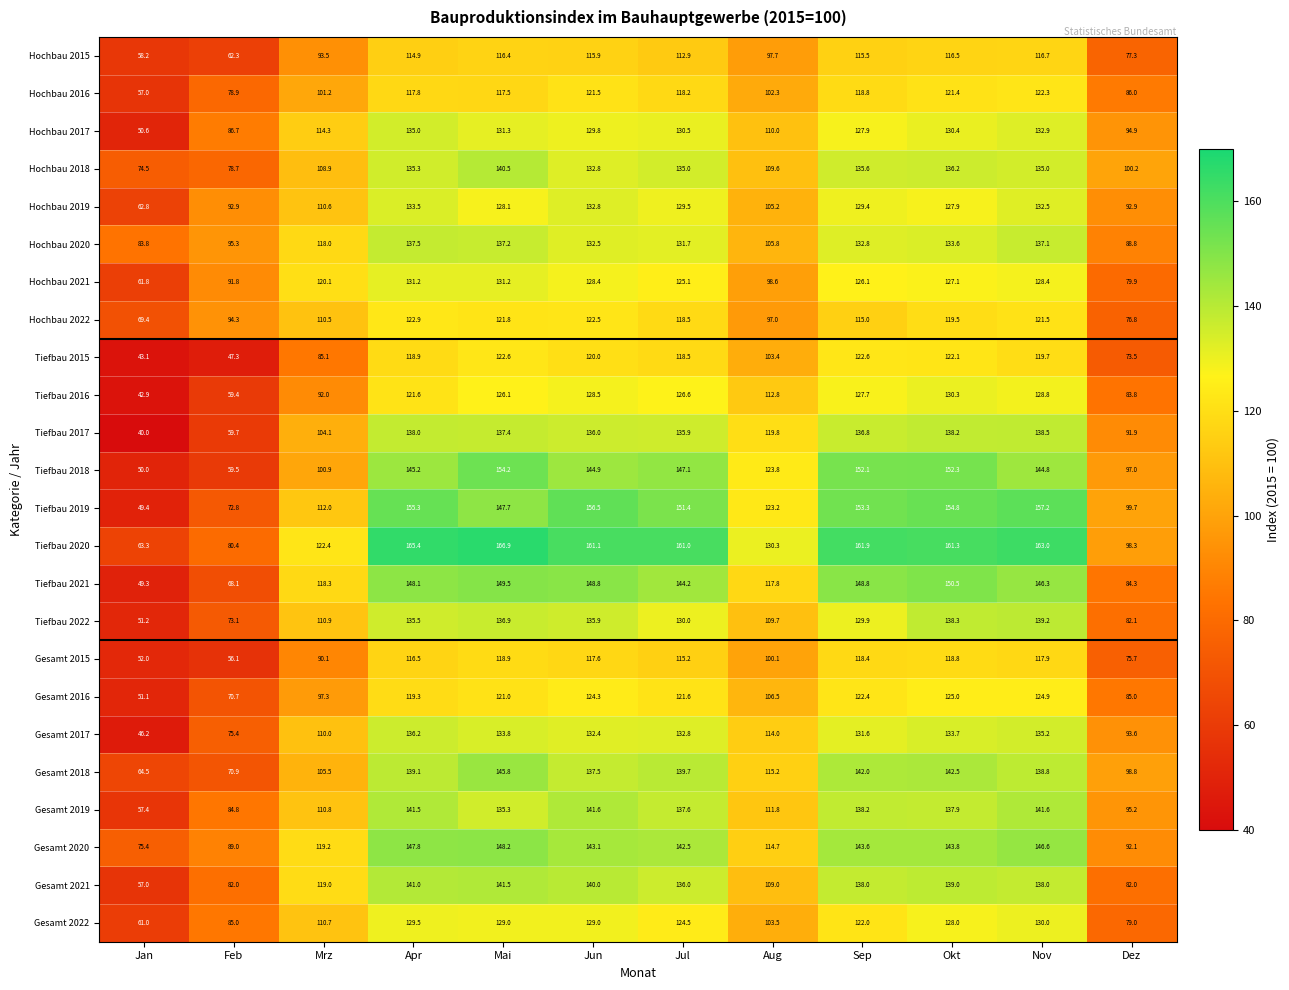

What is the approximate value of Tiefbau 2016 at Jul?

126.6